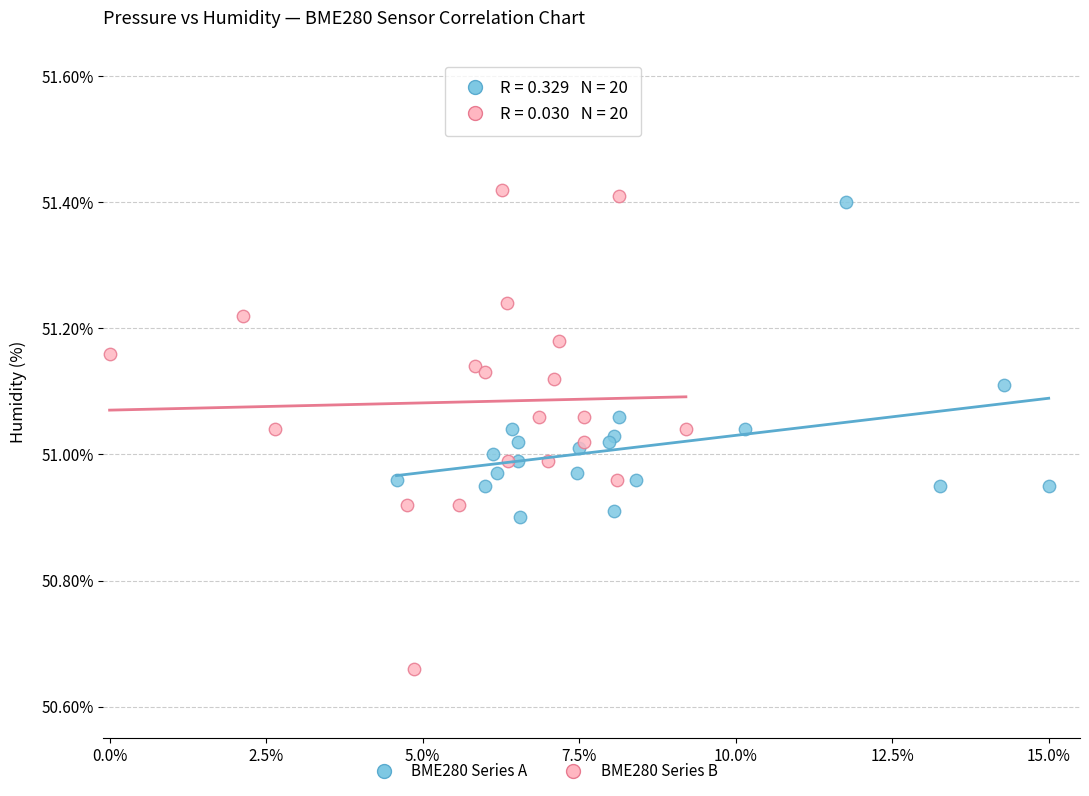

Which series has the widest spread of Y values?

BME280 Series B